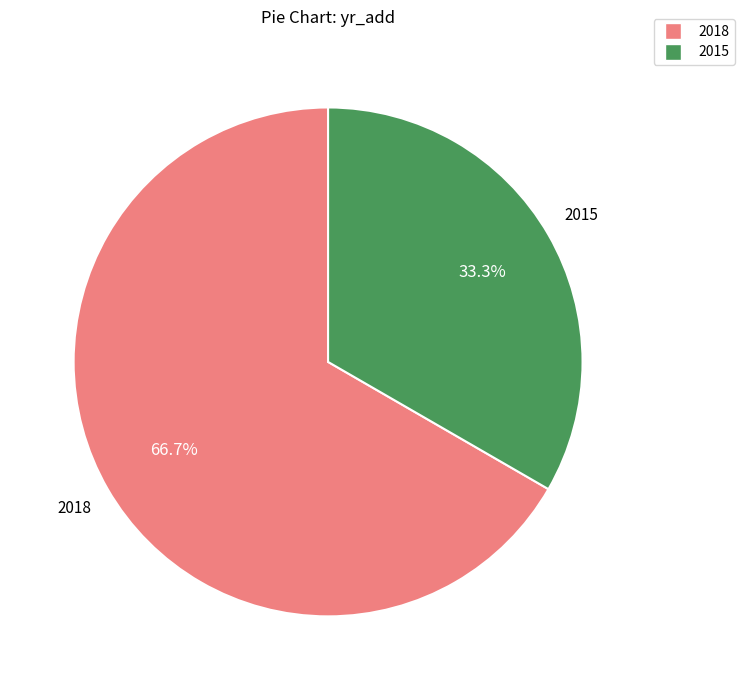

Is there any slice that represents more than half of the pie?

Yes